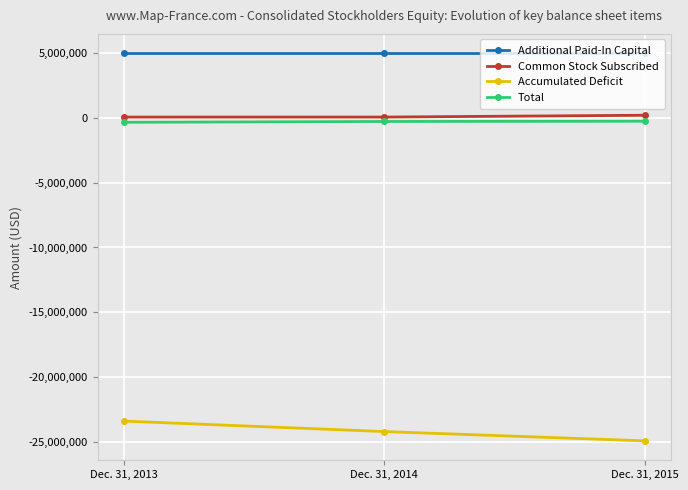

What is the spread (max minus min) of values at Dec. 31, 2014?

29148537